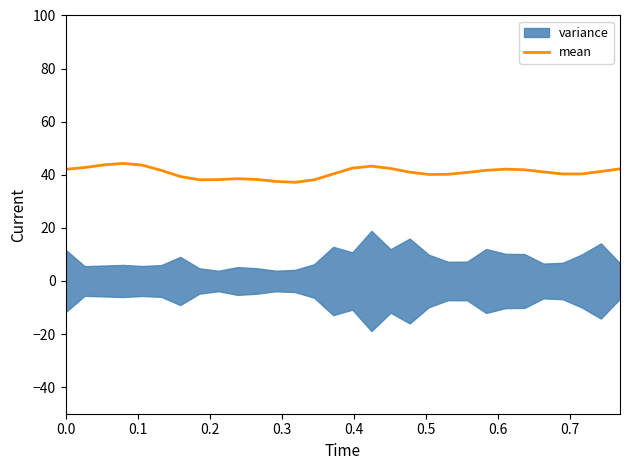

What is the minimum value for mean?

37.2